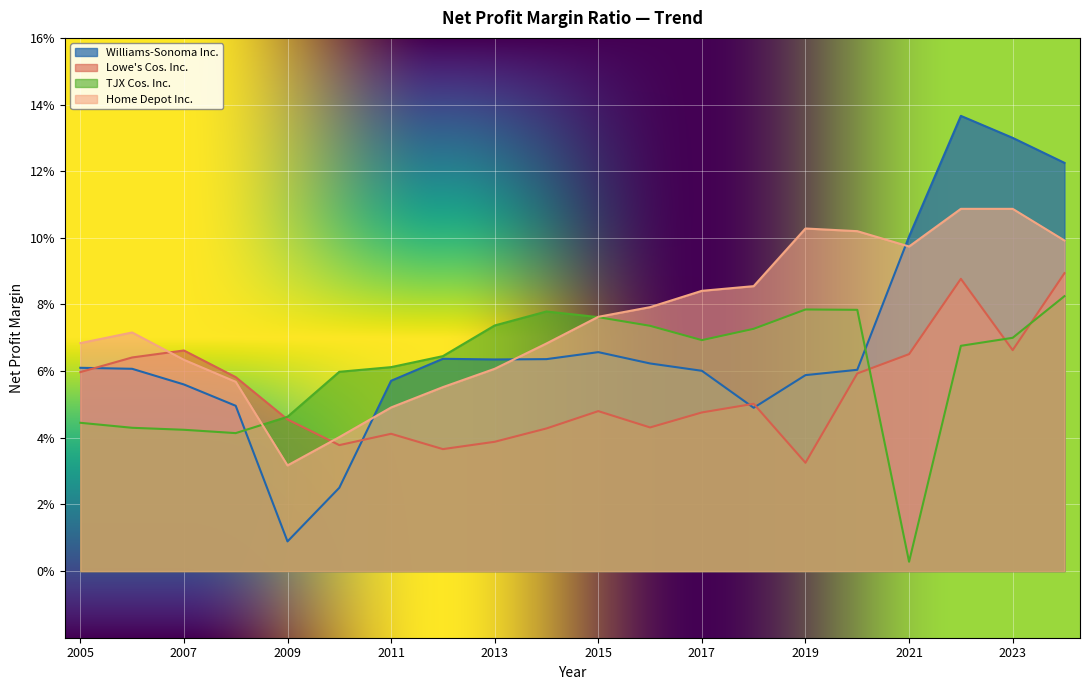

True or false: Williams-Sonoma Inc. has a value of 0.2 at 2022-01-30.

False